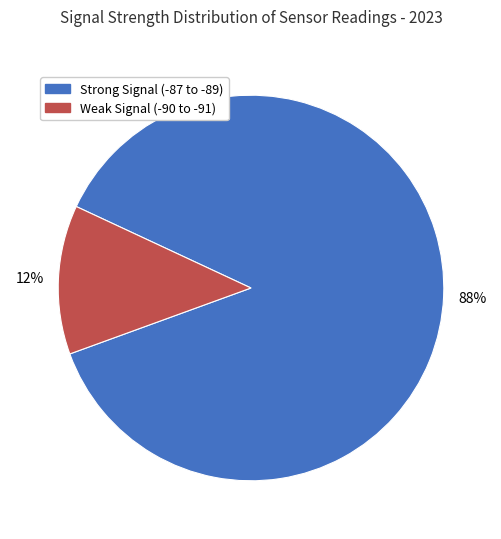

To the nearest percent, what is the average slice percentage?

50%